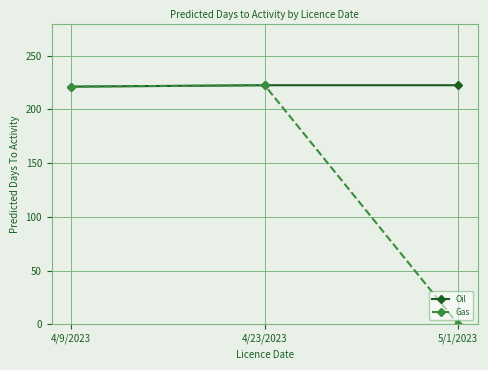

Read the Gas value at 4/23/2023.

222.6